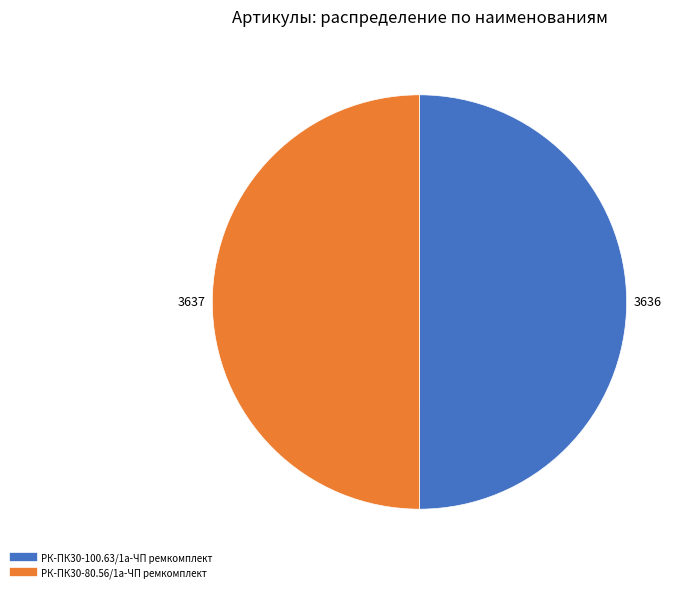

How many slices are in this pie chart?

2